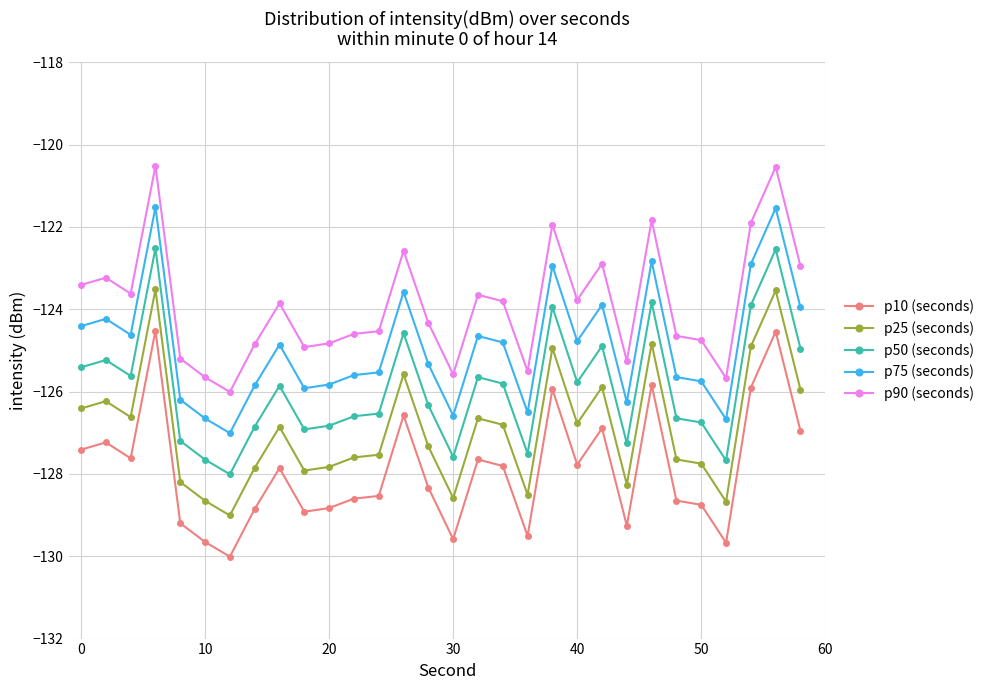

Rank the series by their maximum value, from lowest to highest.

p10 (seconds), p25 (seconds), p50 (seconds), p75 (seconds), p90 (seconds)